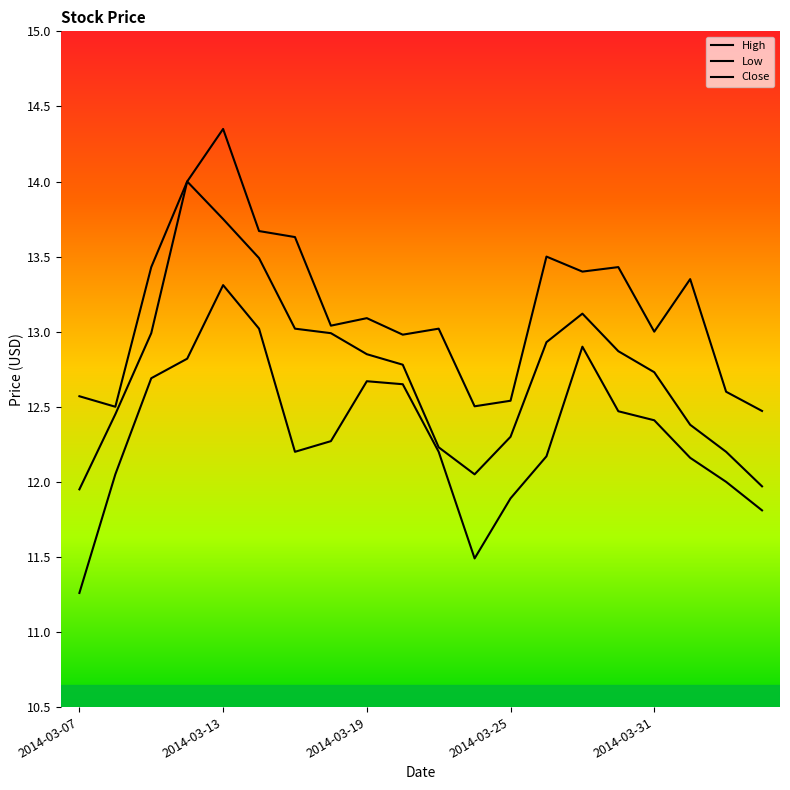

Count the number of data series in this chart.

3